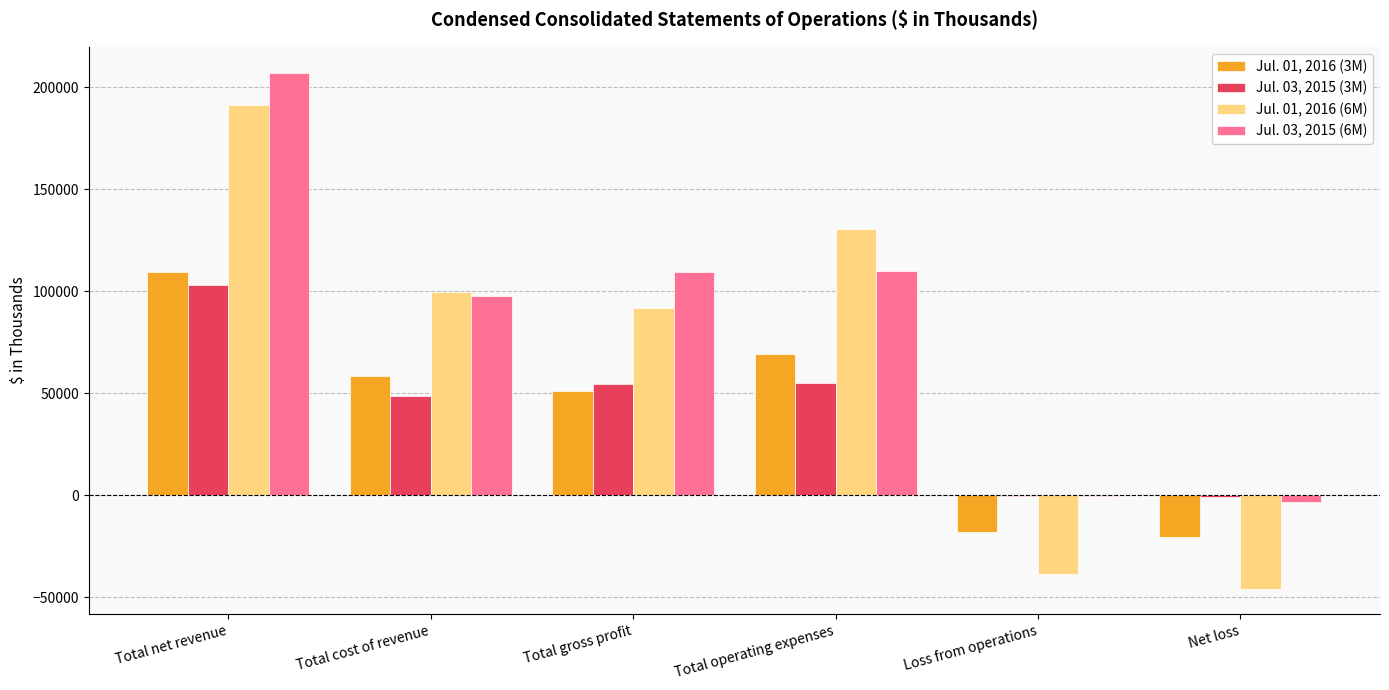

How many groups of bars are there?

6